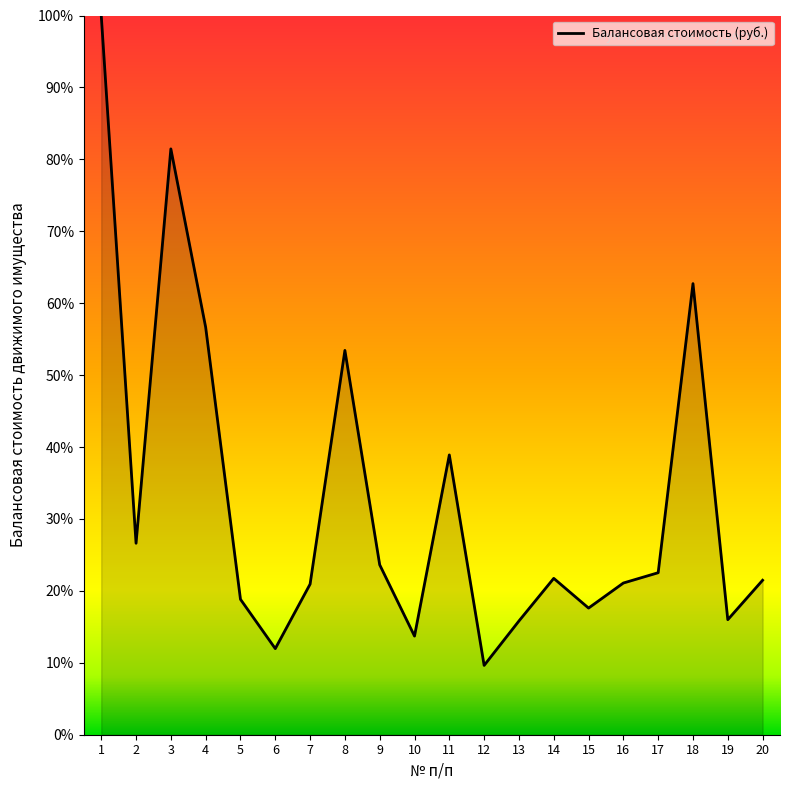

At which category does the chart reach its minimum across all series?

12